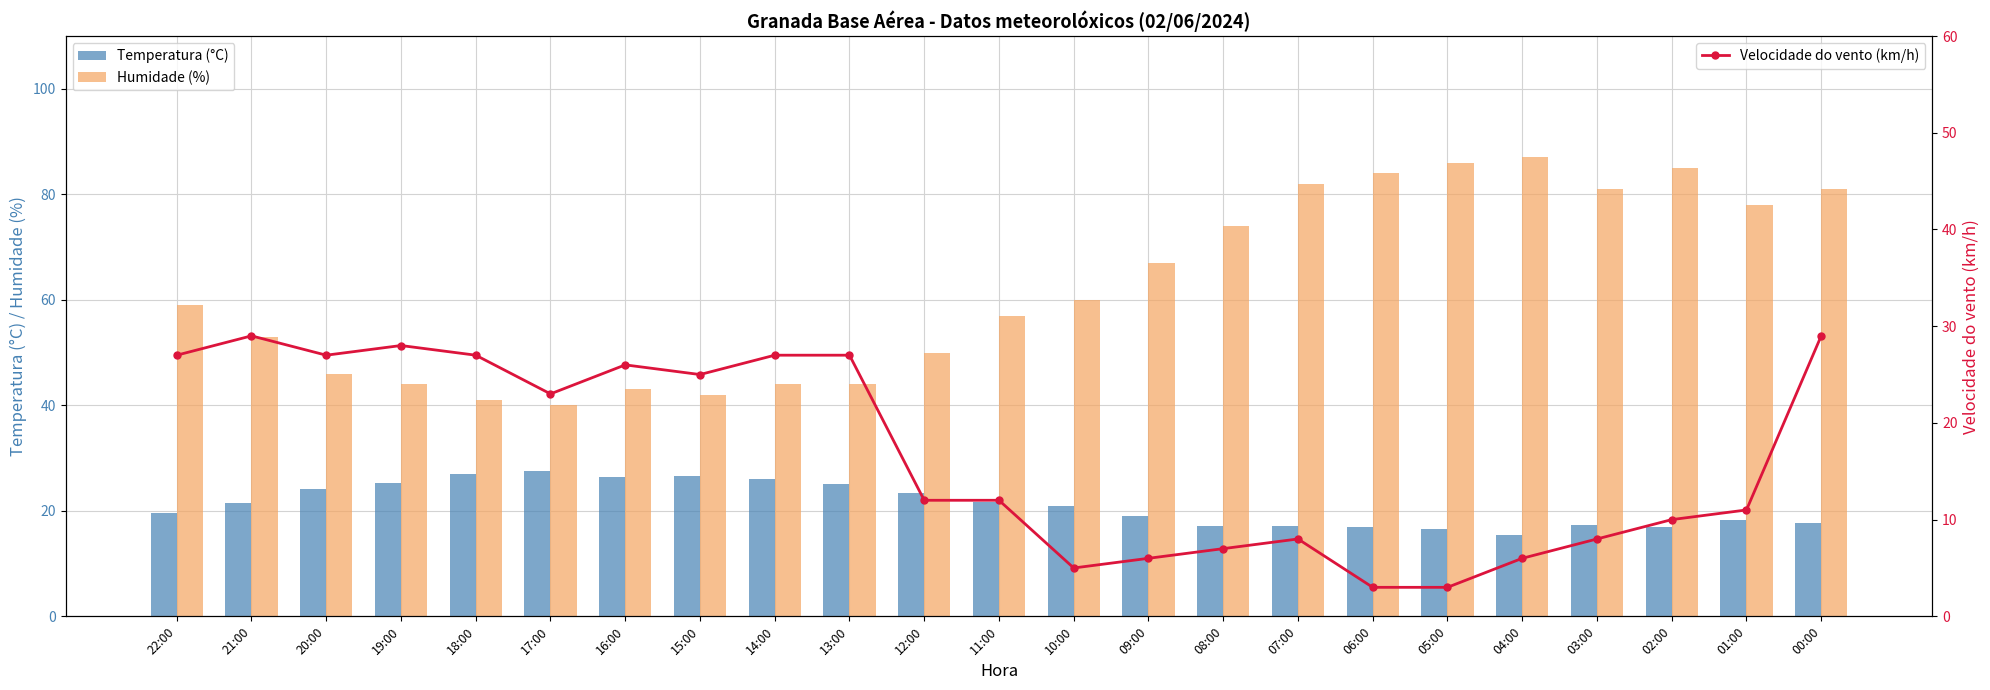

Reading left to right, extract all data points from this chart.

Temperatura (°C): 19.5	21.5	24.1	25.3	26.9	27.5	26.5	26.6	26.0	25.0	23.3	21.6	20.9	19.1	17.2	17.1	16.9	16.5	15.4	17.3	17.0	18.3	17.7
Humidade (%): 59.0	53.0	46.0	44.0	41.0	40.0	43.0	42.0	44.0	44.0	50.0	57.0	60.0	67.0	74.0	82.0	84.0	86.0	87.0	81.0	85.0	78.0	81.0
Velocidade do vento (km/h): 27.0	29.0	27.0	28.0	27.0	23.0	26.0	25.0	27.0	27.0	12.0	12.0	5.0	6.0	7.0	8.0	3.0	3.0	6.0	8.0	10.0	11.0	29.0